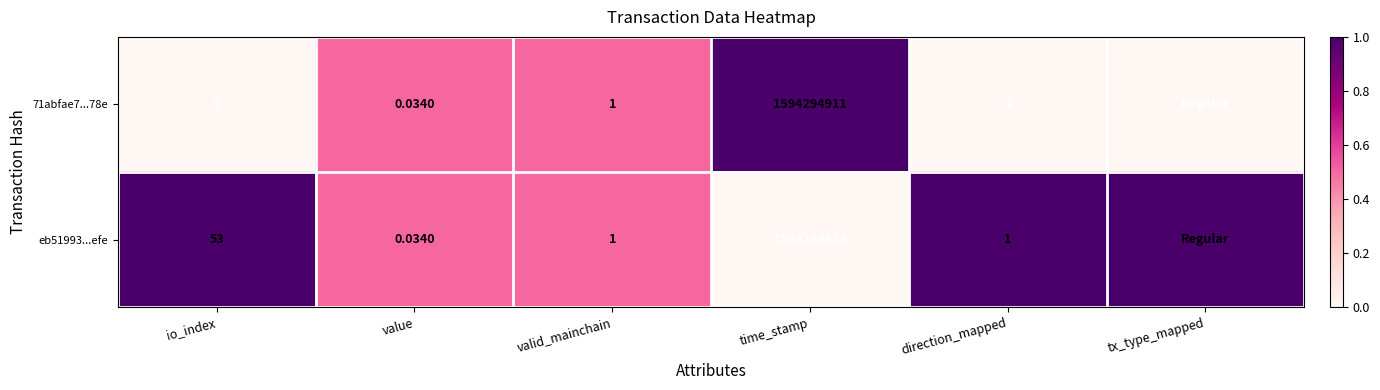

What is the difference between the highest and lowest values at tx_type_mapped?

1.0